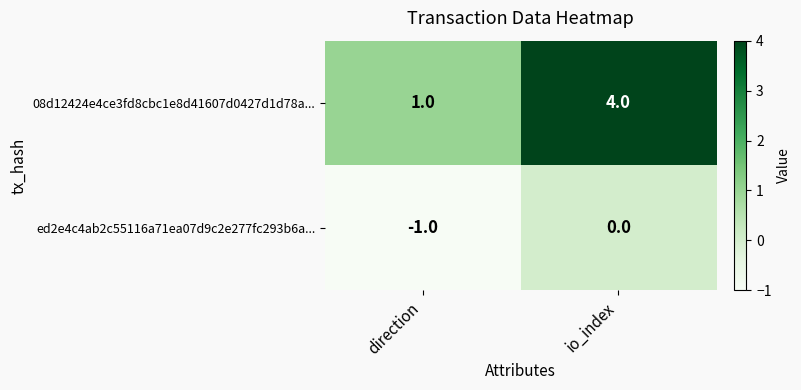

Rank the series by their maximum value, from lowest to highest.

ed2e4c4ab2c55116a71ea07d9c2e277fc293b6a..., 08d12424e4ce3fd8cbc1e8d41607d0427d1d78a...